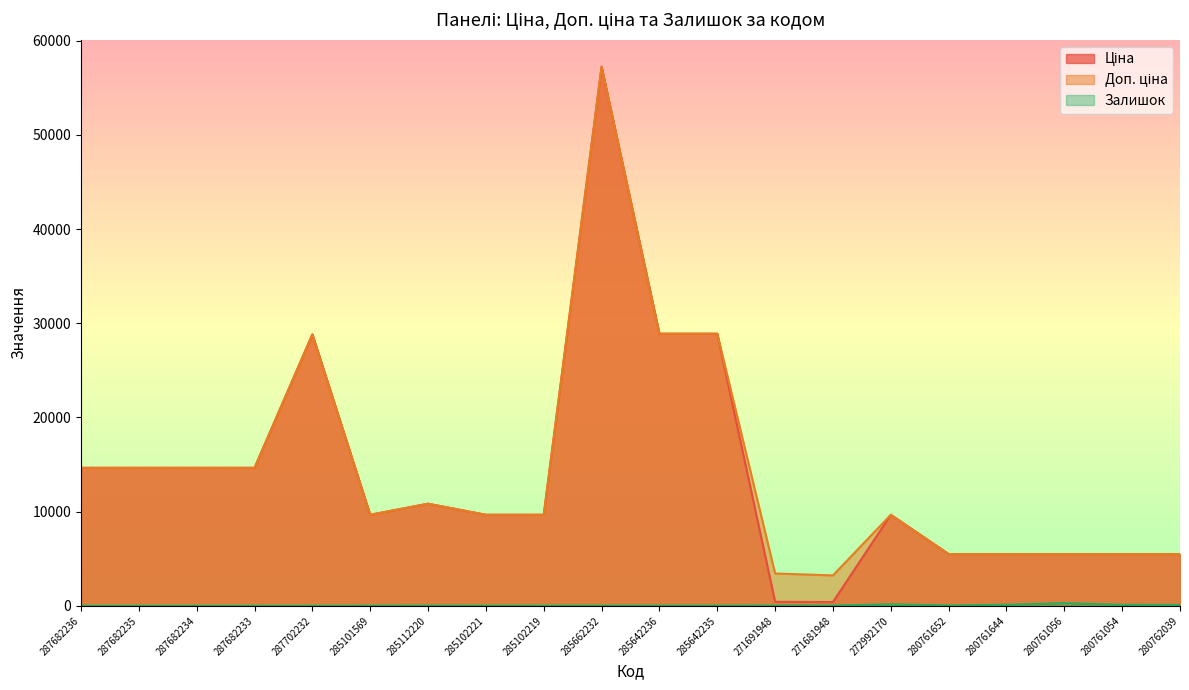

Rank the series at 272992170 from highest to lowest value.

Ціна, Доп. ціна, Залишок